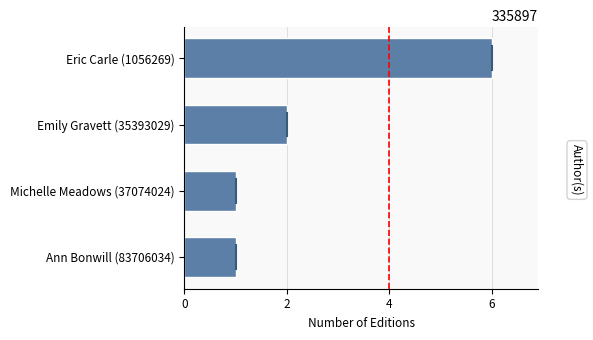

Between Emily Gravett (35393029) and Eric Carle (1056269), which is larger?

Eric Carle (1056269)